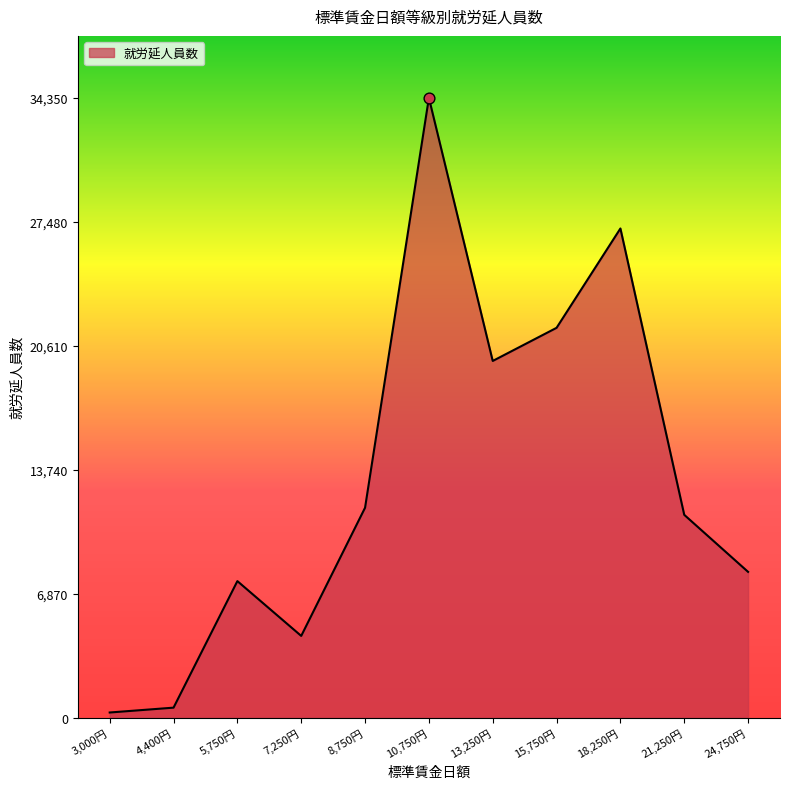

Between 15,750円 and 13,250円, which is larger?

15,750円